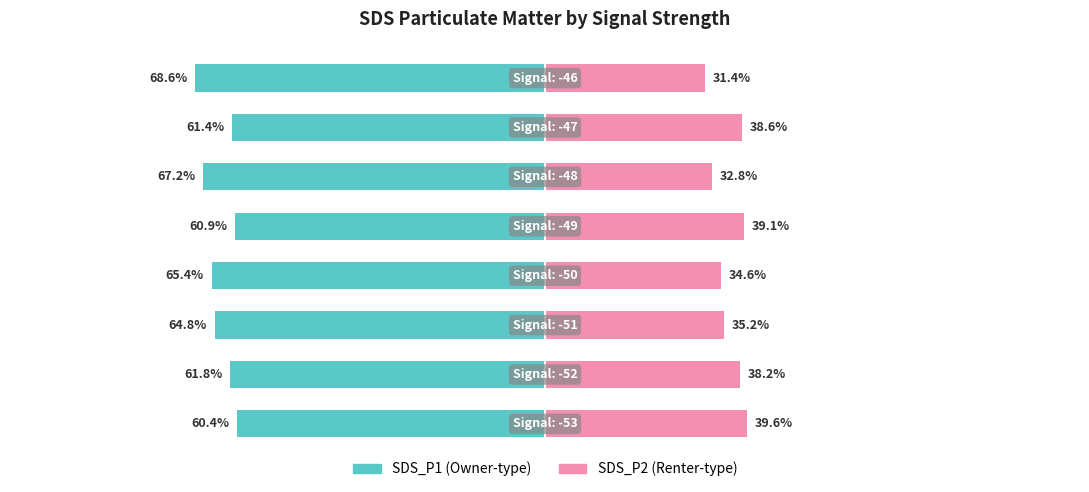

Reading right to left, what are all the values shown in this chart?

SDS_P1: -68.6	-61.4	-67.2	-60.9	-65.4	-64.8	-61.8	-60.4
SDS_P2: 31.4	38.6	32.8	39.1	34.6	35.2	38.2	39.6